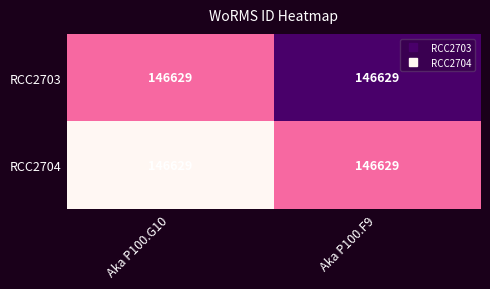

At which category is the sum across all series the highest?

Aka P100.G10